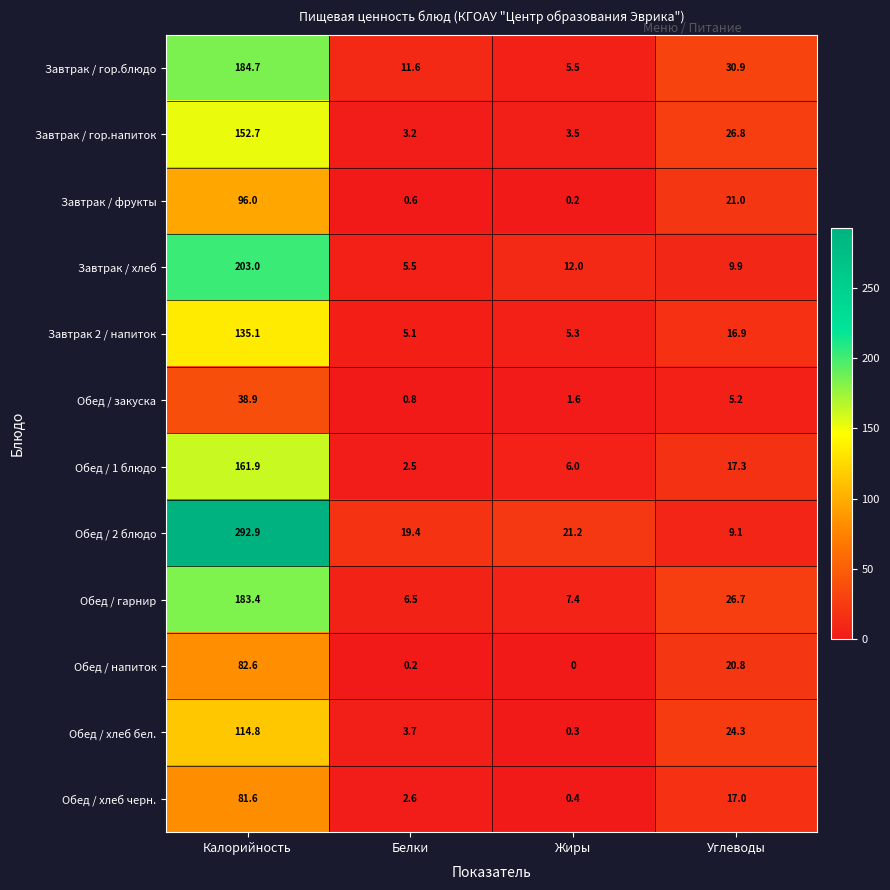

What is the difference between the highest and lowest values at Жиры?

21.2